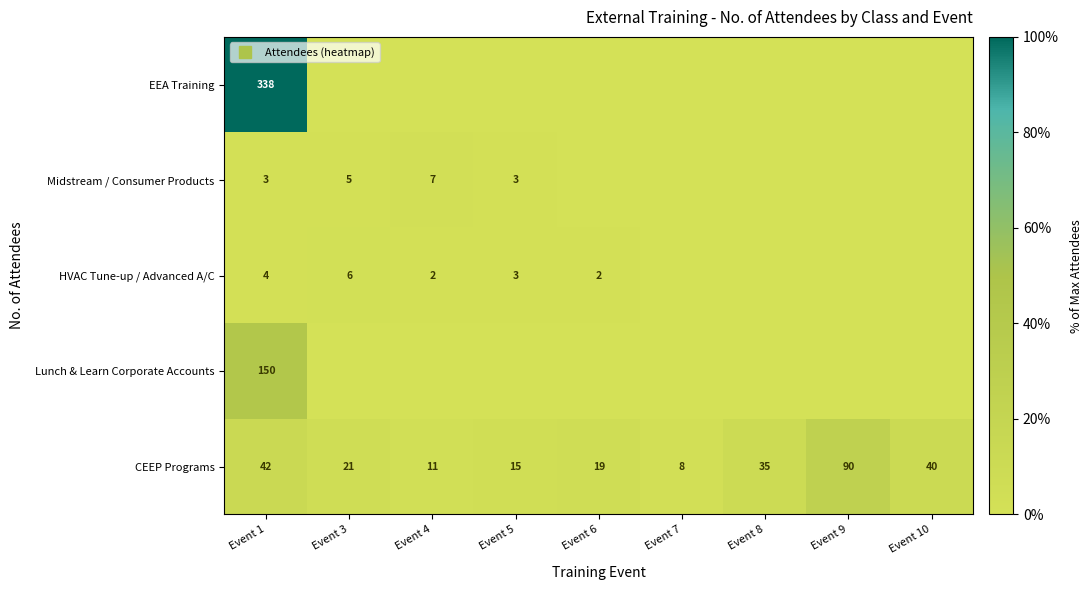

Where is EEA Training nearest to the value 50?

Event 1